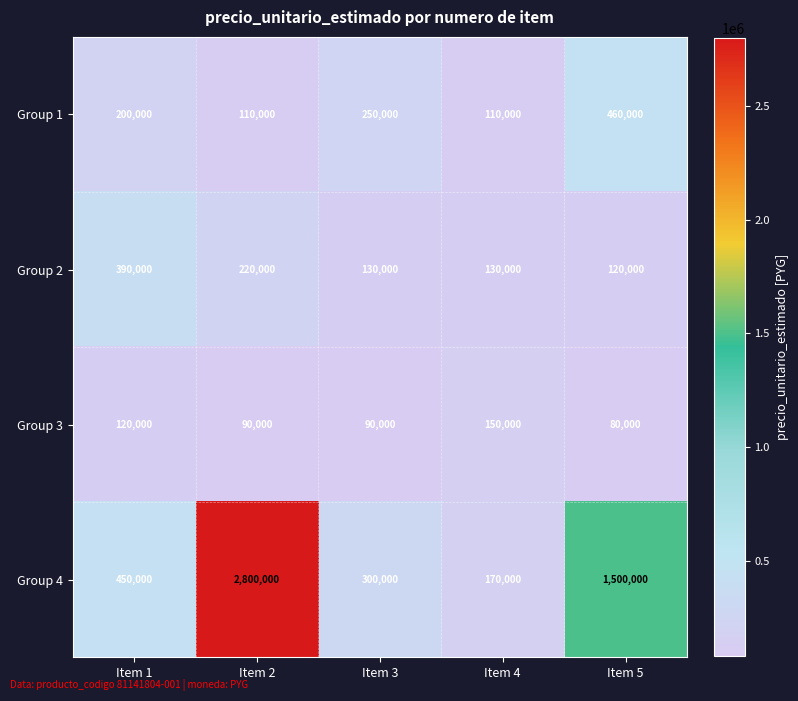

Where is Group 4 nearest to the value 1485000?

Item 5